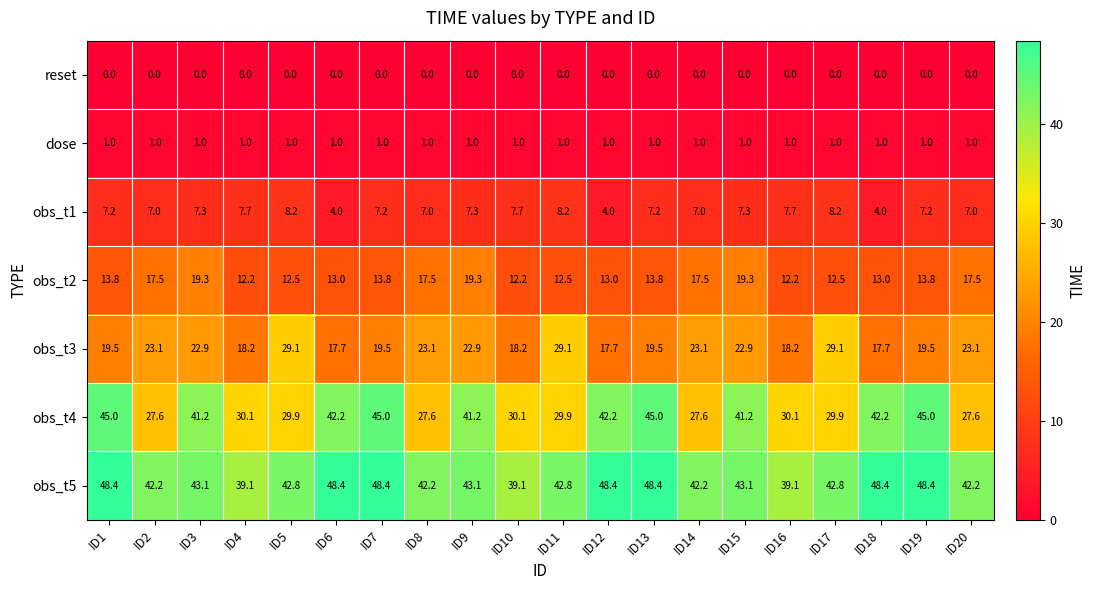

List the series in order of their peak value, highest first.

obs_t5, obs_t4, obs_t3, obs_t2, obs_t1, dose, reset